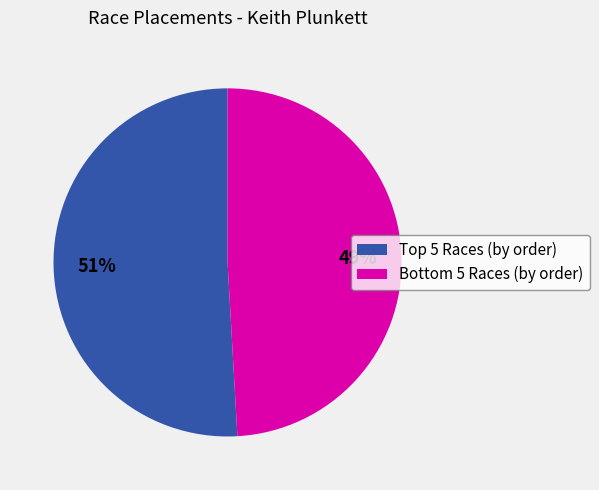

To the nearest percent, what is the difference between the largest and smallest slice percentages?

2%